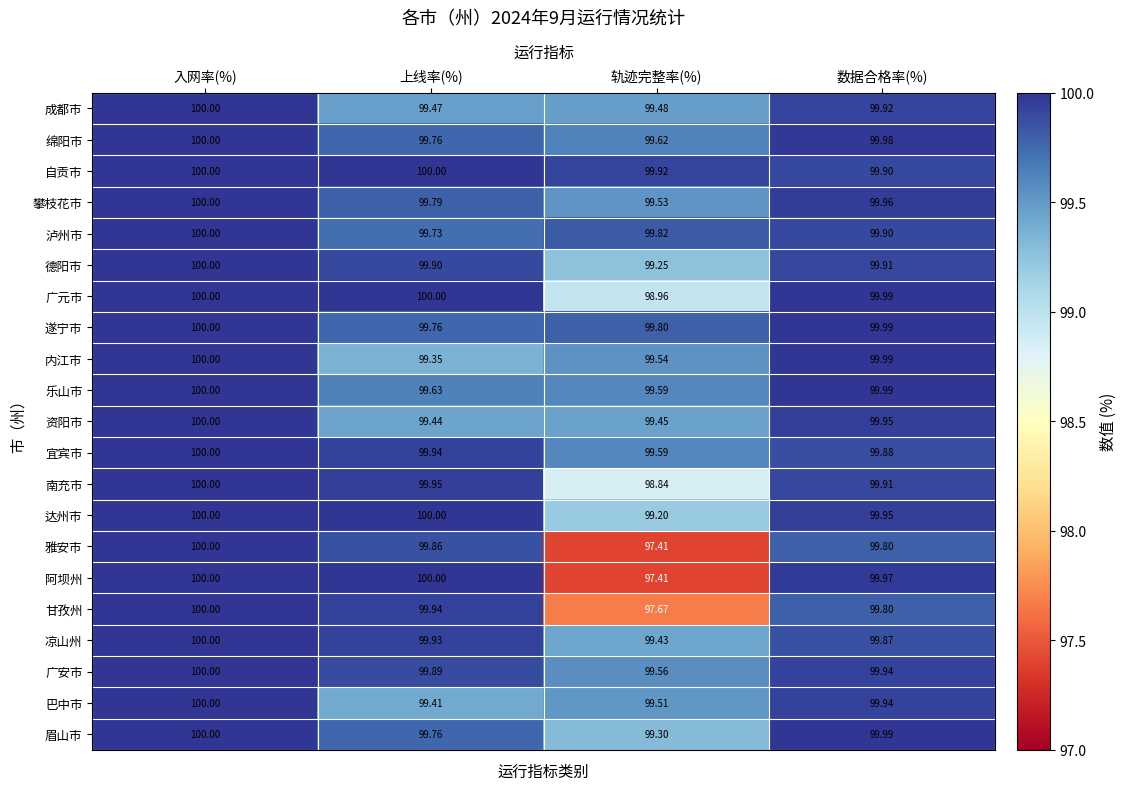

At how many categories does at least one series exceed 97?

4